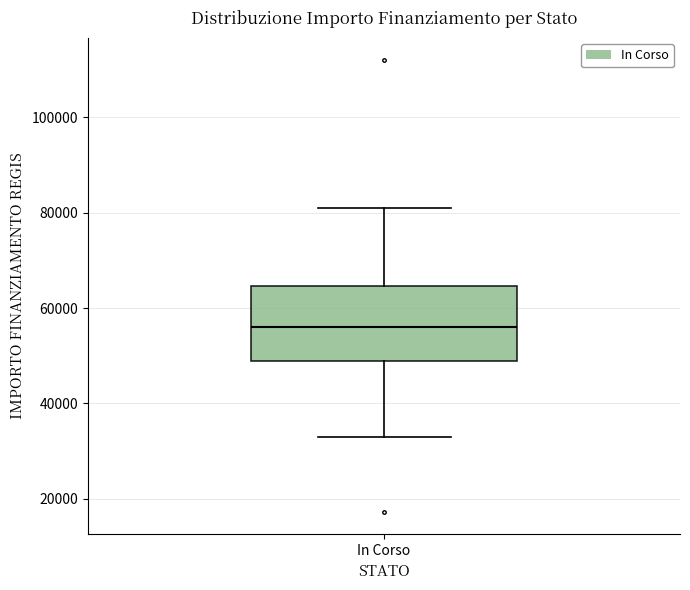

Transcribe this box plot: give where the median line is, the range the box spans, and where the two whiskers end, as read against the y-axis. The values are not printed on the chart, so give them approximately, as read against the axis.

median 56000, box 50000 to 64000, whiskers 32000 to 80000